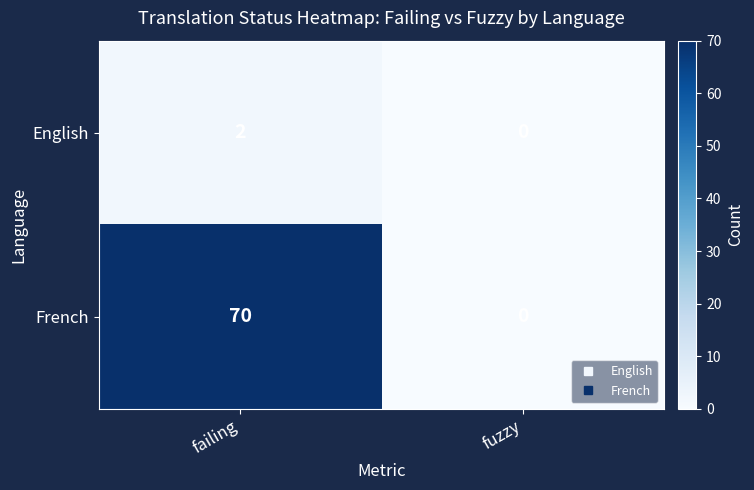

What is the sum of the French values at fuzzy and failing?

70